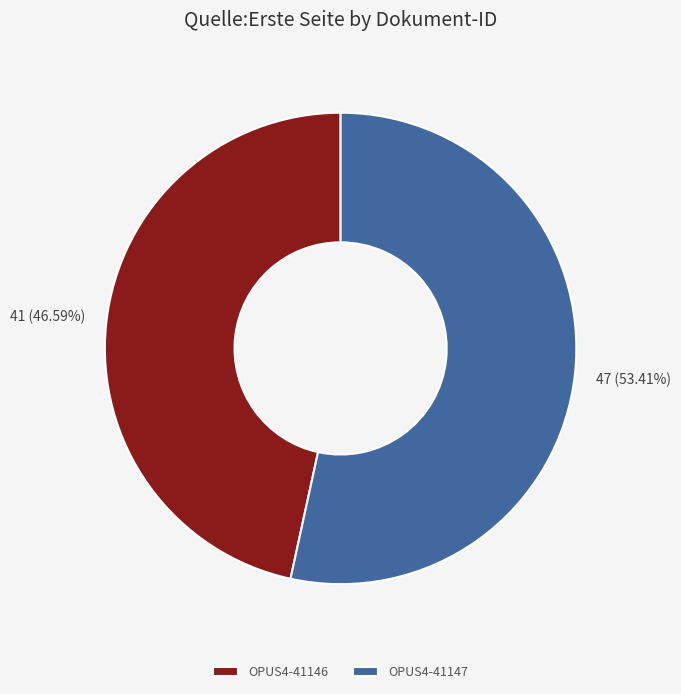

To the nearest percent, what percentage of the pie is OPUS4-41147?

53%